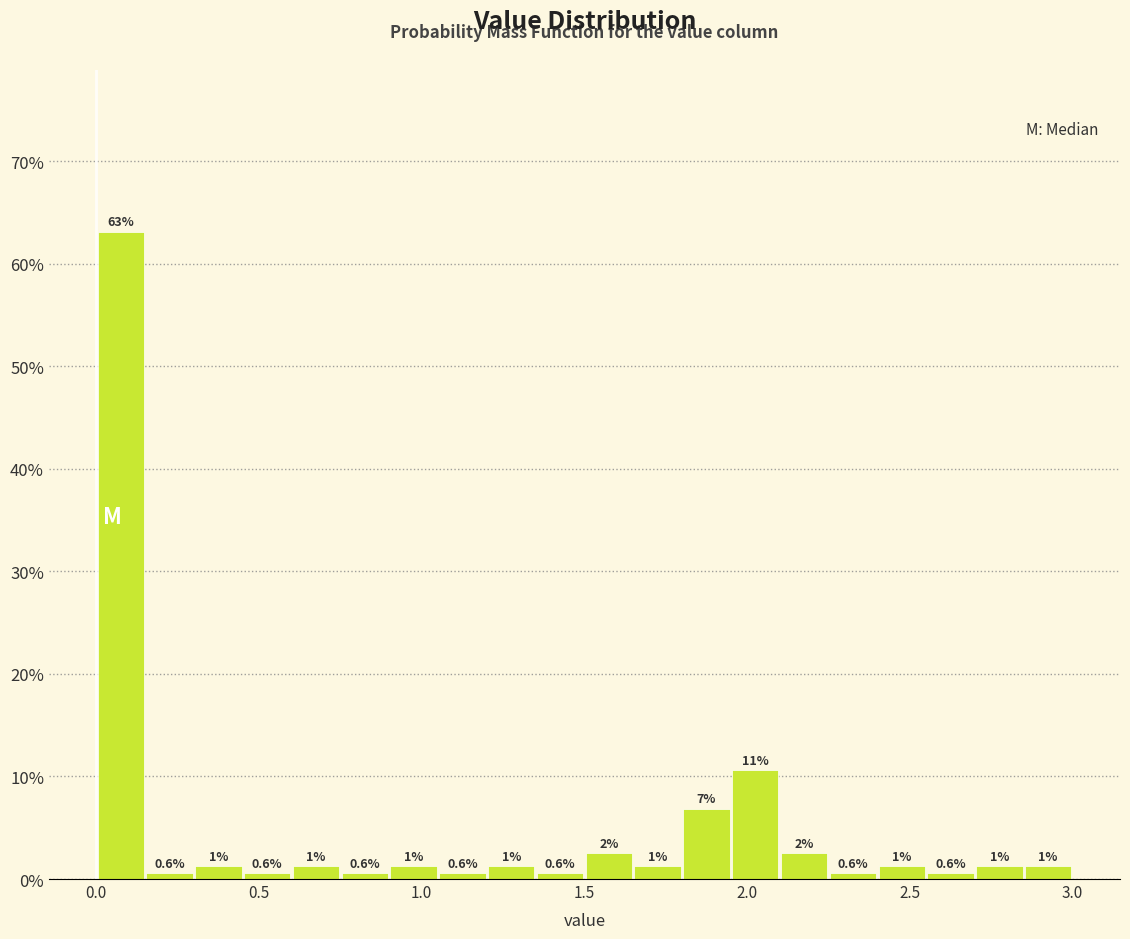

Read against the x-axis, roughly where is the centre of the tallest bar?

0.10